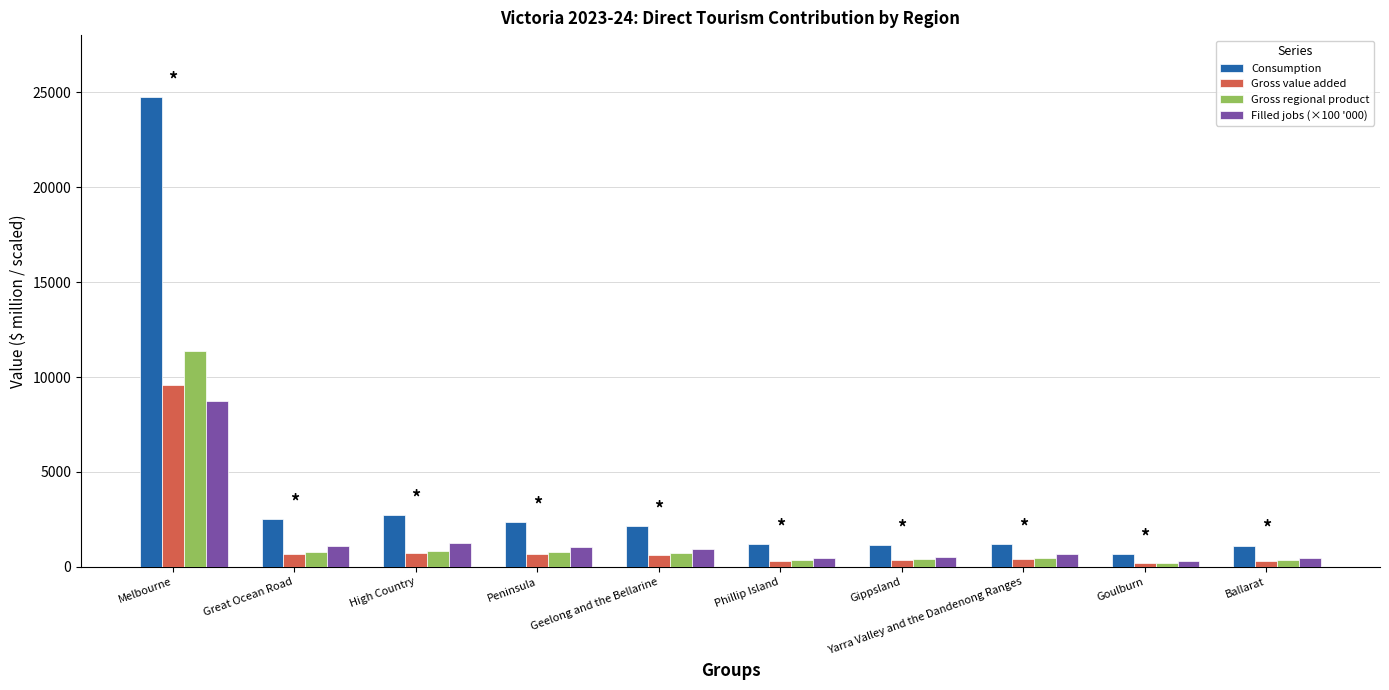

What is the difference between the highest and lowest values at Great Ocean Road?

1866.7